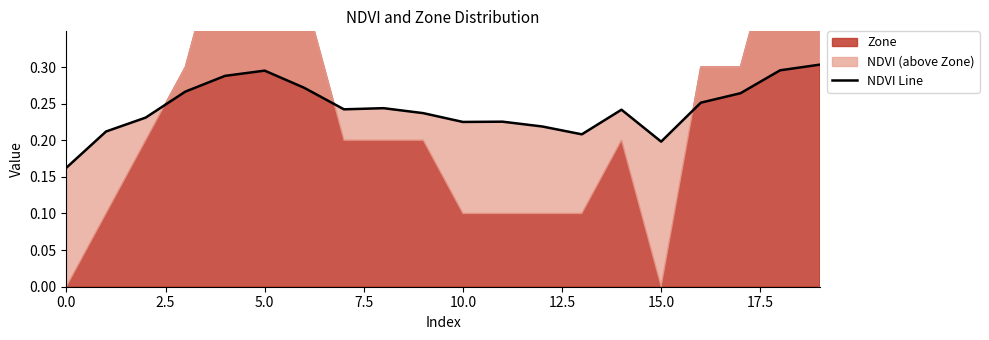

Is it true that the value at 12 is 0.2?

True